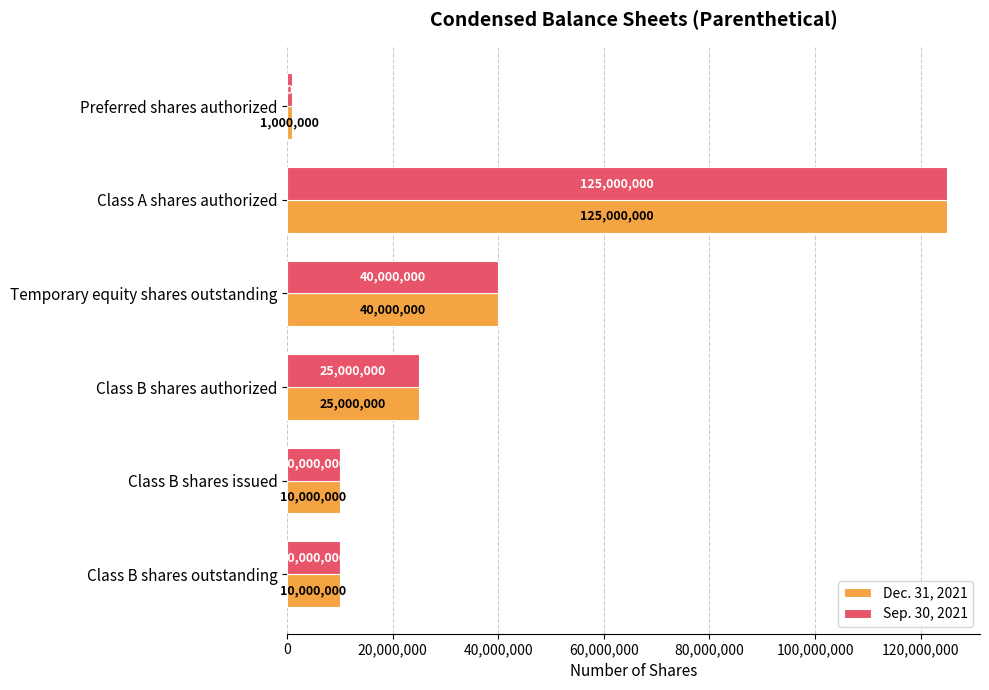

At which category is the sum across all series the highest?

Class A shares authorized